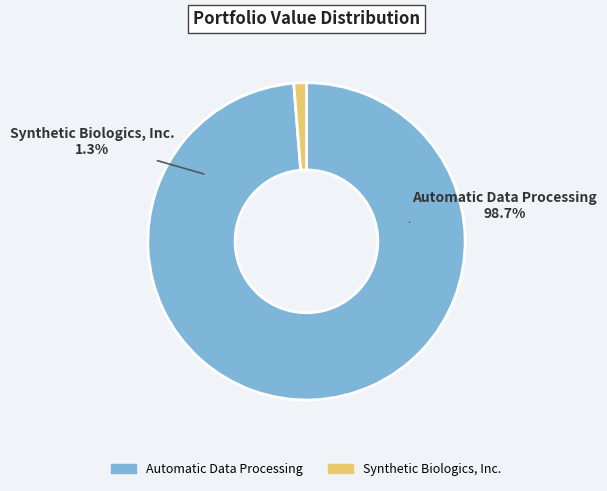

Is the sum of Synthetic Biologics, Inc. and Automatic Data Processing greater than half?

Yes